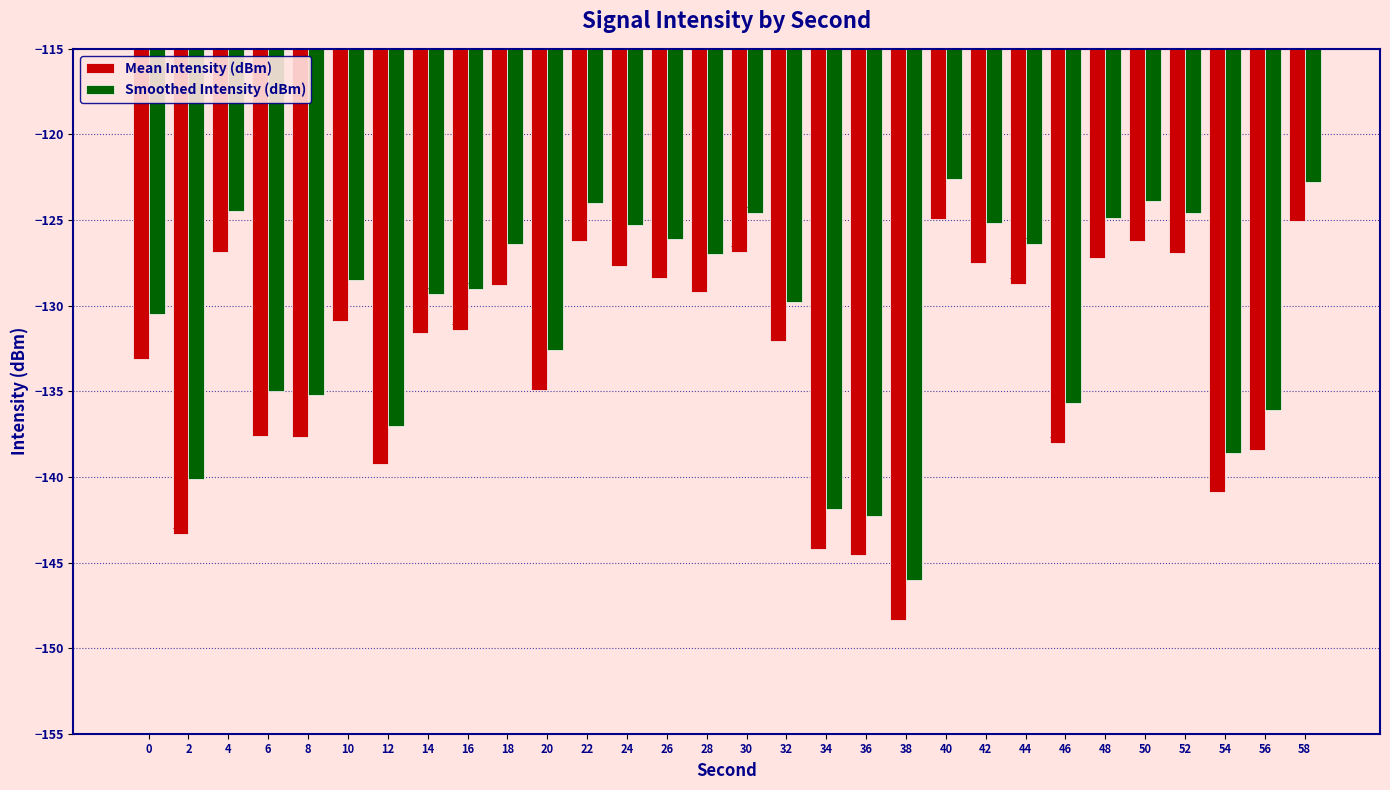

The value of Smoothed Intensity (dBm) at 30 is -124.6. True or false?

True